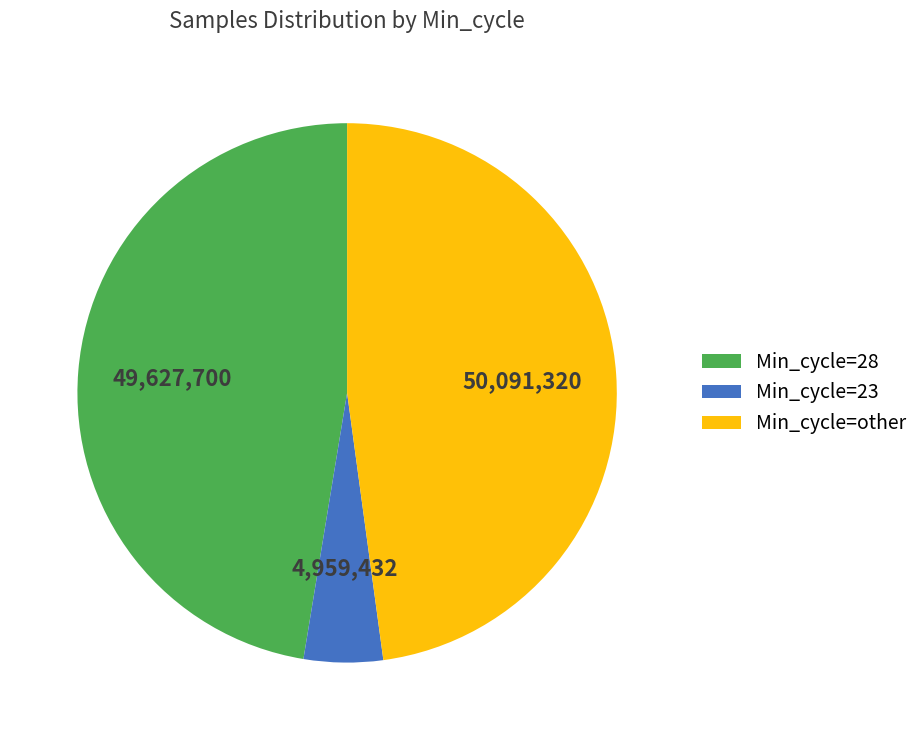

What is the smallest slice in the pie chart?

Min_cycle=23